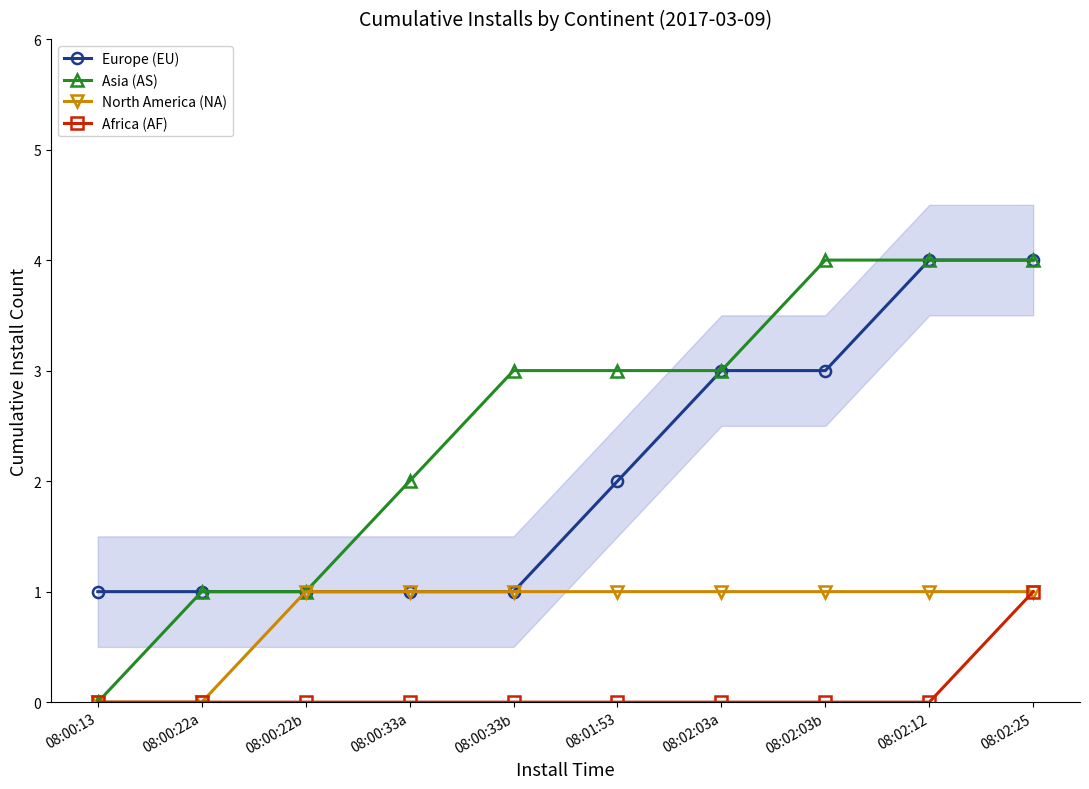

Does the chart have visible grid lines?

No